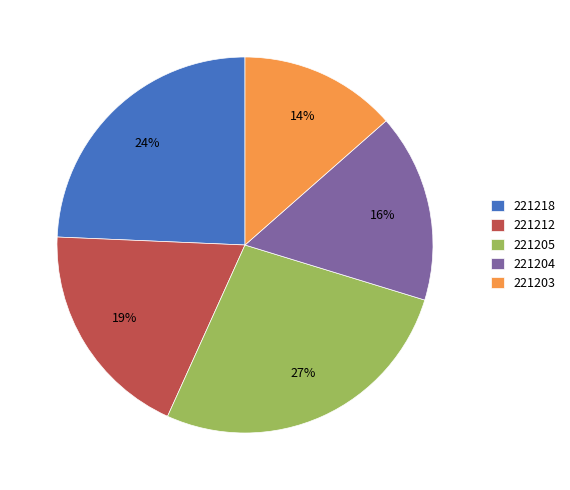

Does 221203 represent more than half of the total?

No